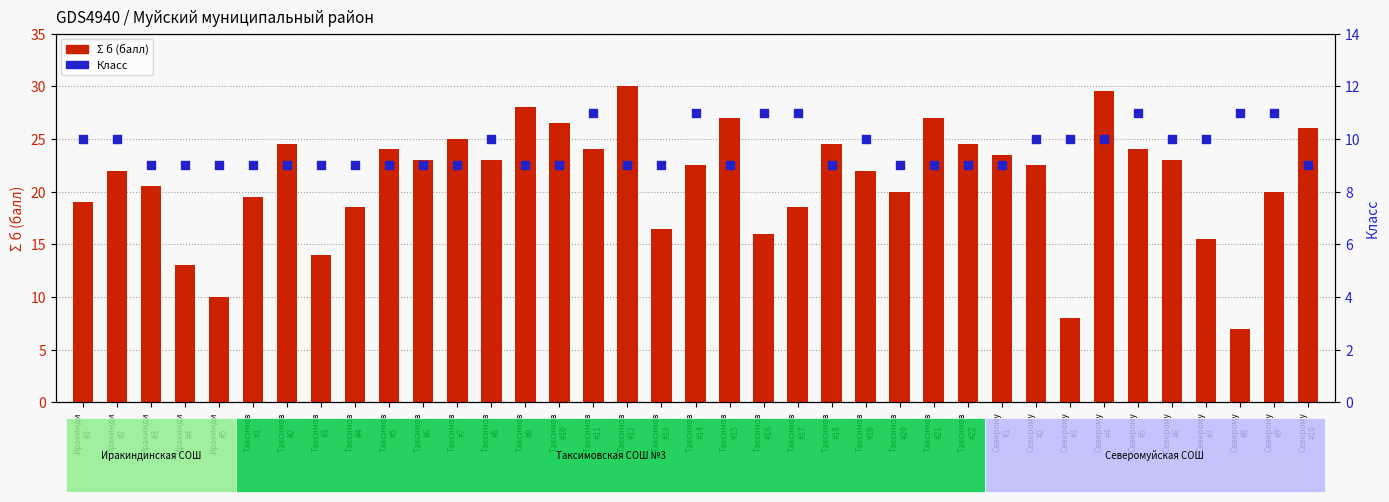

Which series contains the lowest Y value?

Σ б (балл)